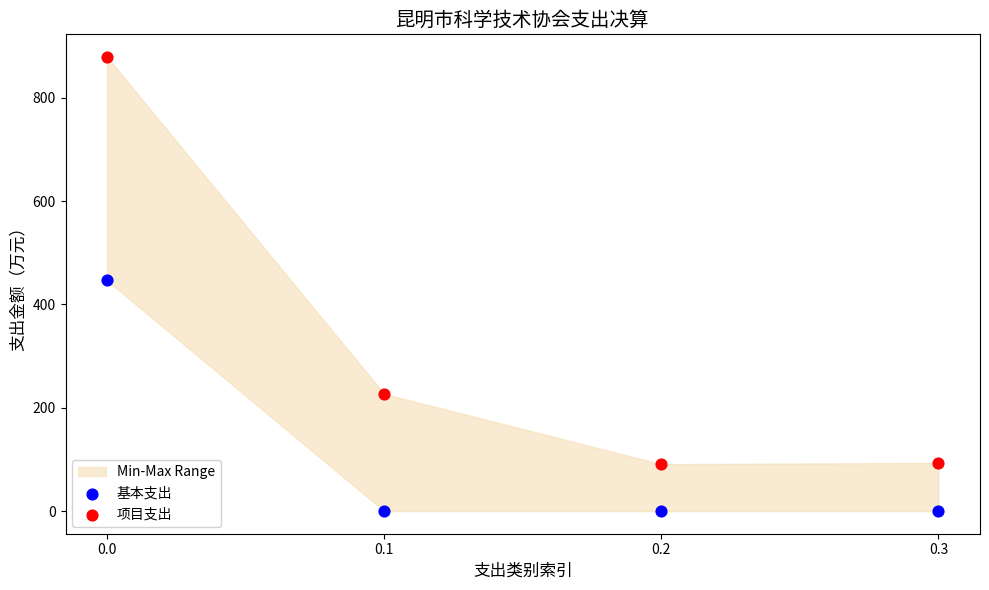

What is the X range (max minus min) for the scatter plot?

0.3